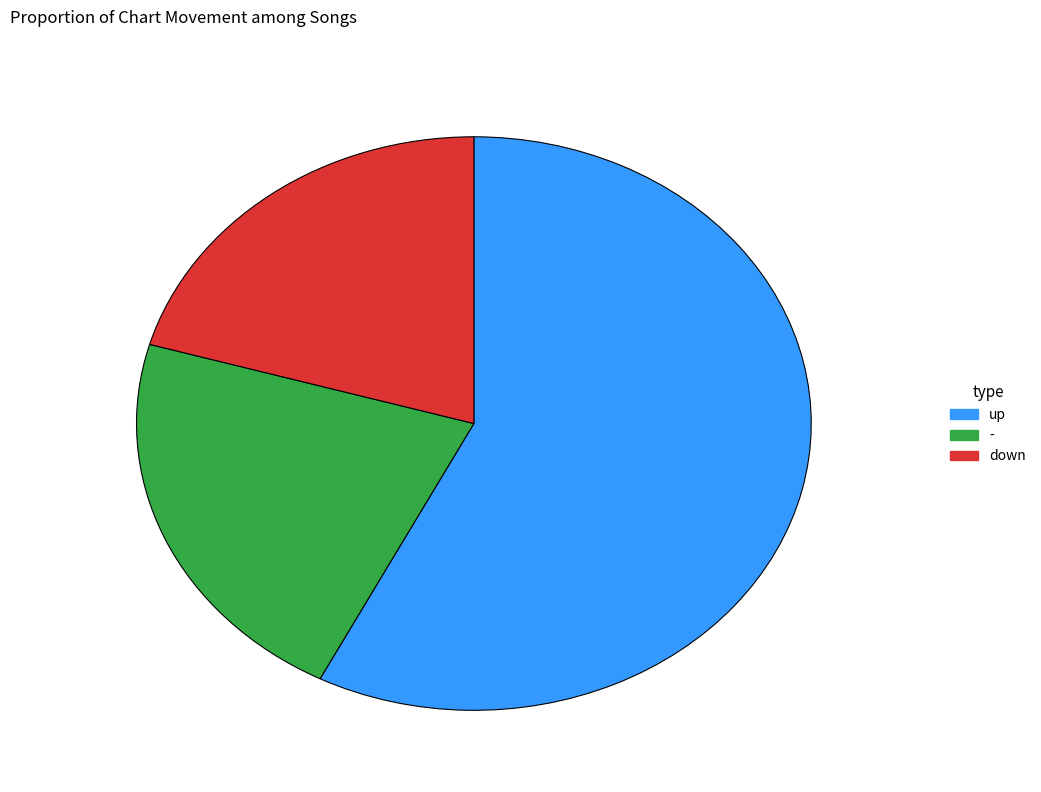

Is there a majority slice in this chart?

Yes